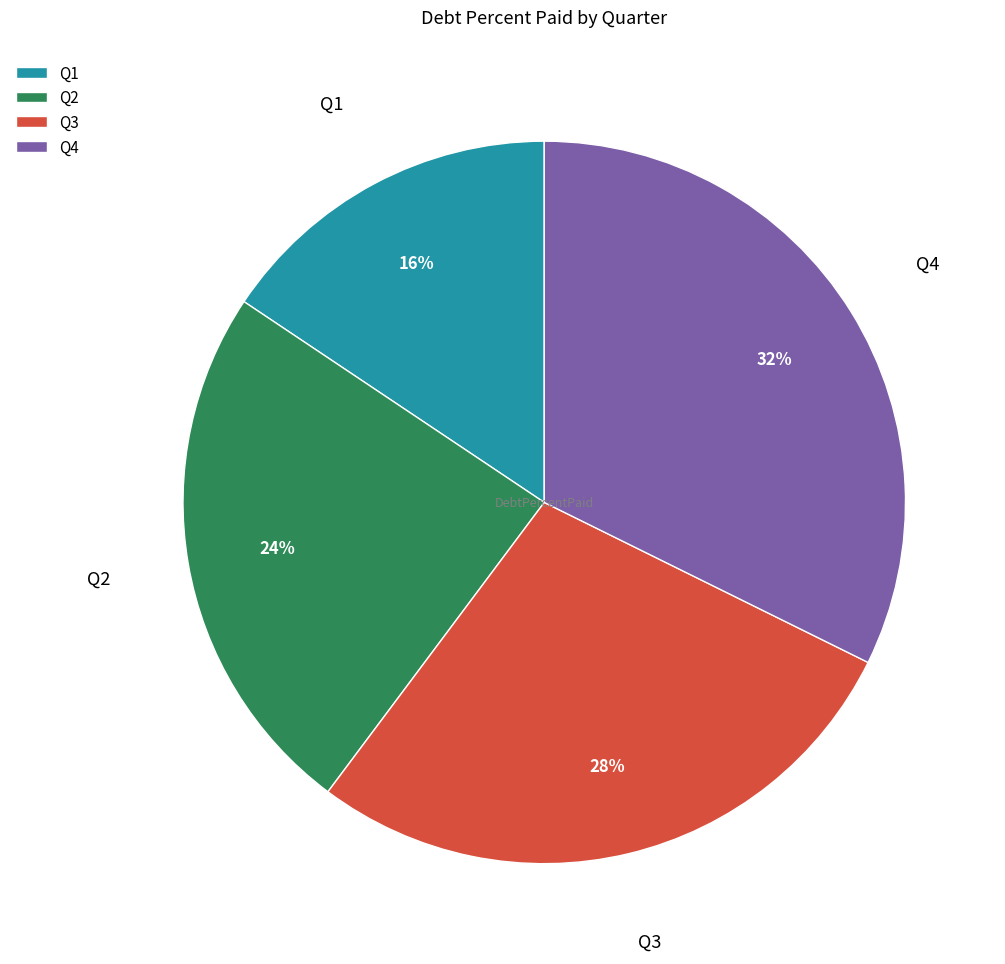

Rank the categories by value from highest to lowest.

Q4, Q3, Q2, Q1